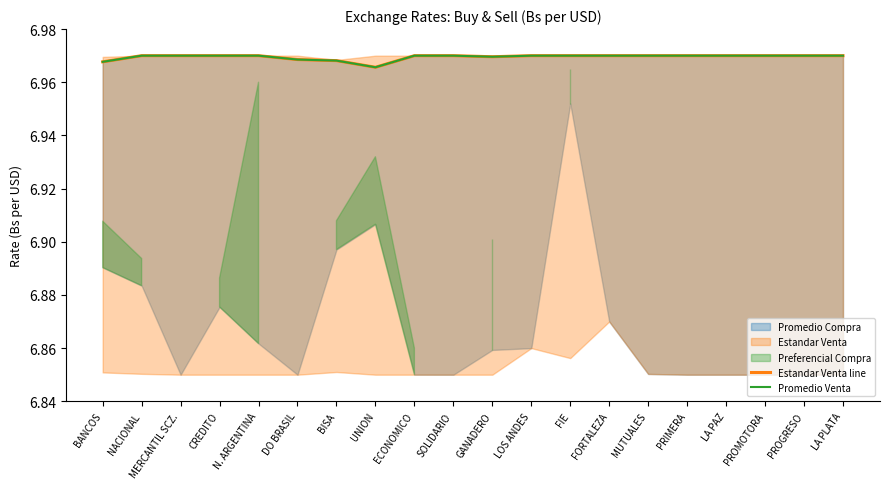

The Estandar Venta line series shows 7.0 at PROMOTORA. True or false?

True